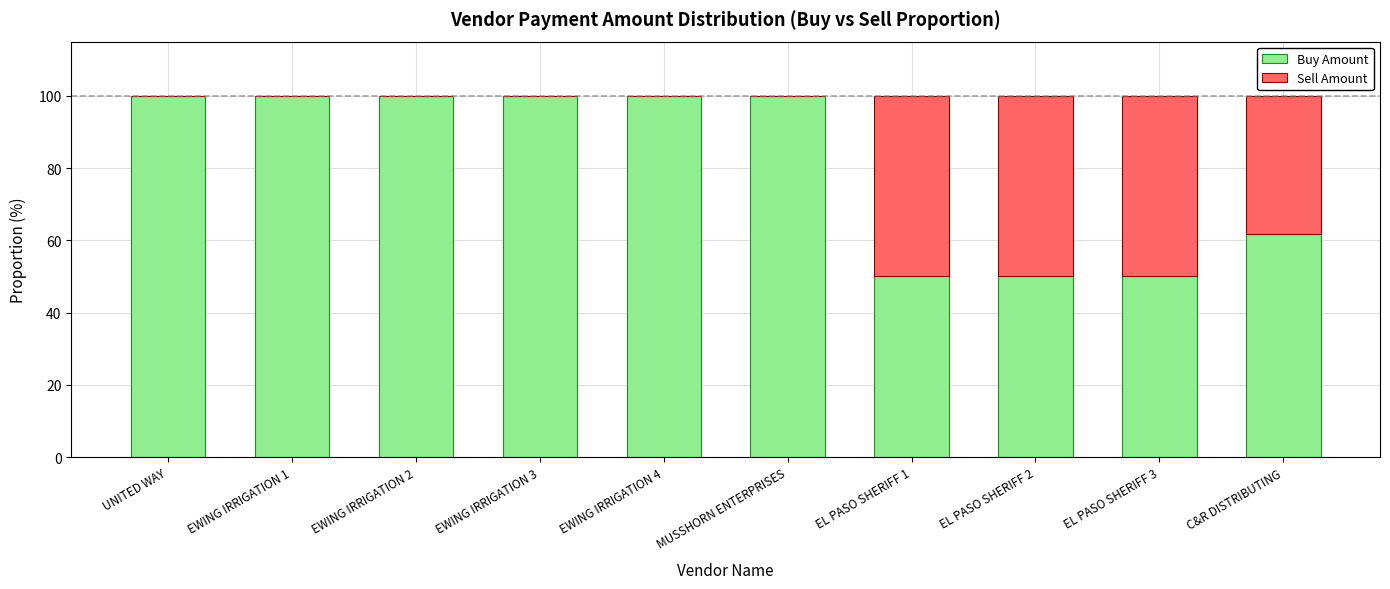

Where is Buy Amount nearest to the value 75?

C&R DISTRIBUTING